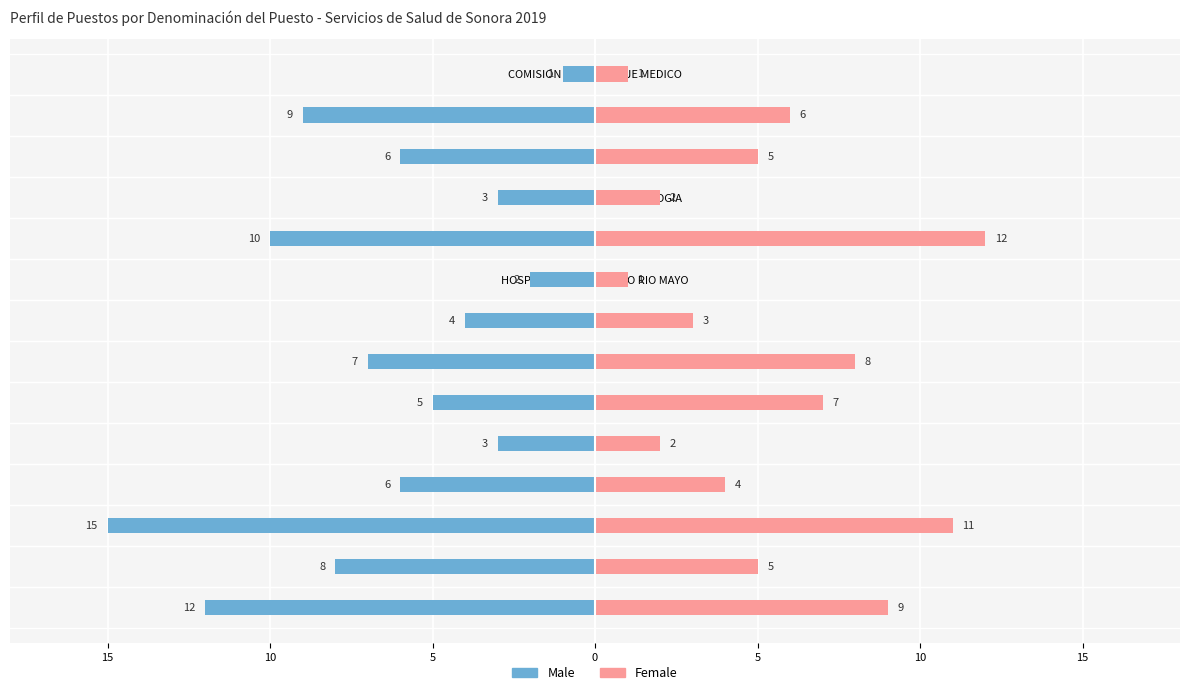

Is it true that Male equals -3 at JURISDICCION SANITARIA II?

False